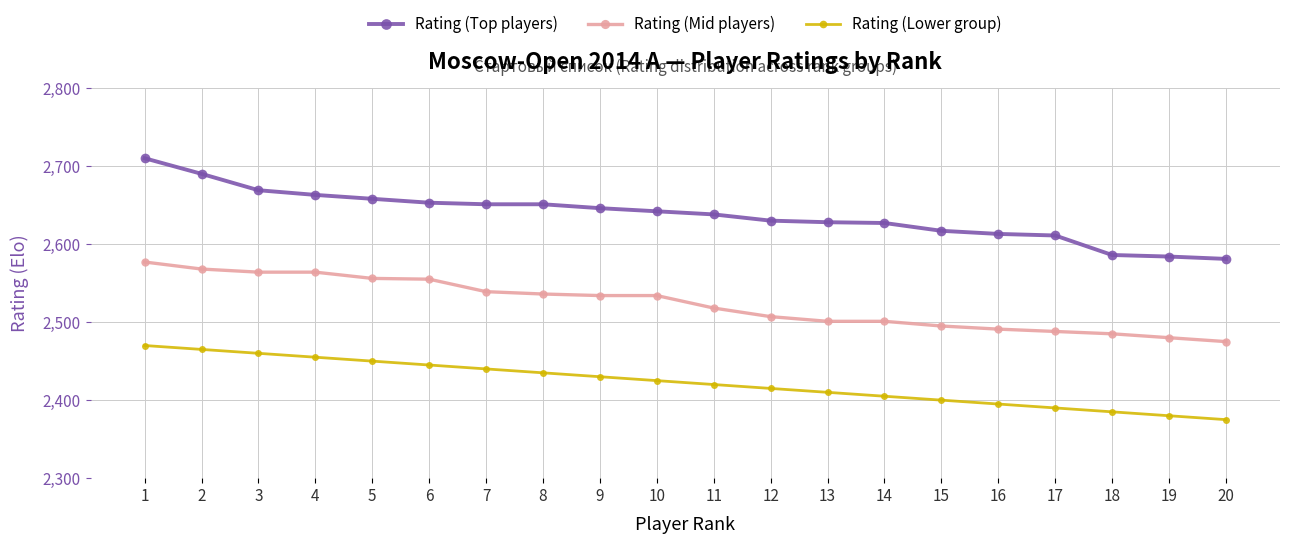

At how many categories does at least one series exceed 2634?

11